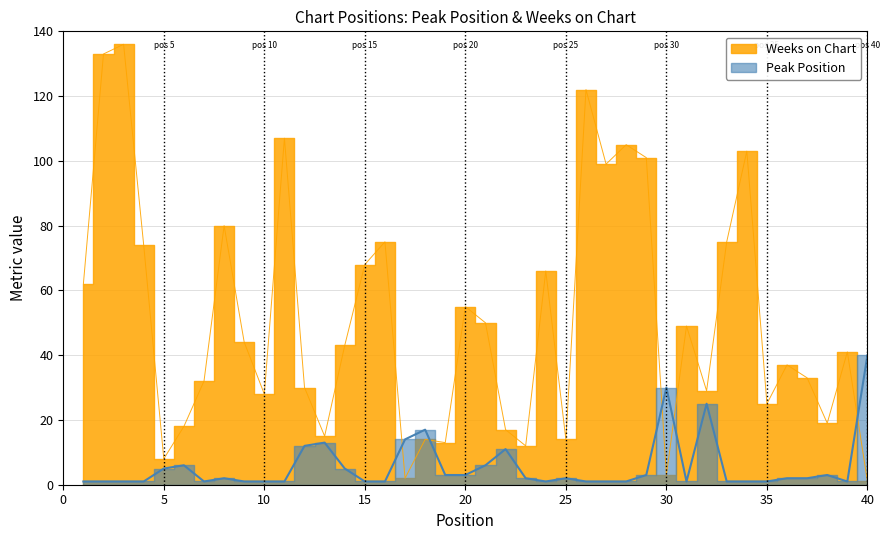

How many distinct data groups are displayed?

2